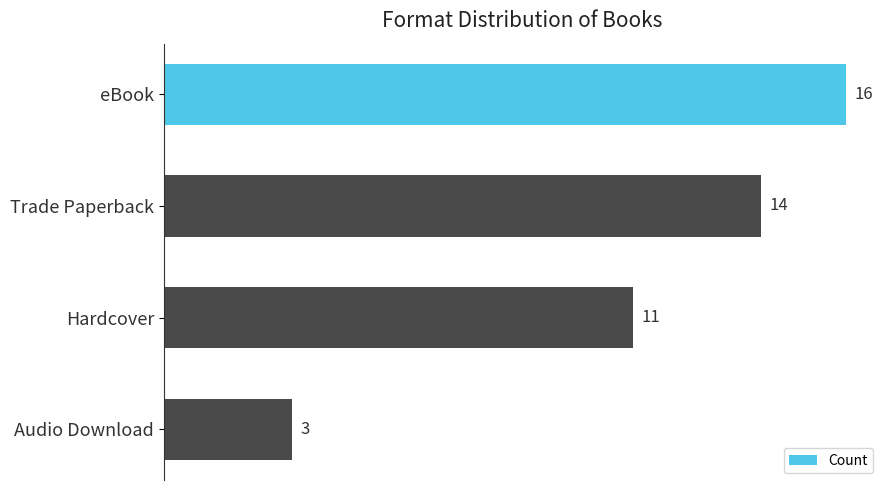

The value at eBook is 16. True or false?

True